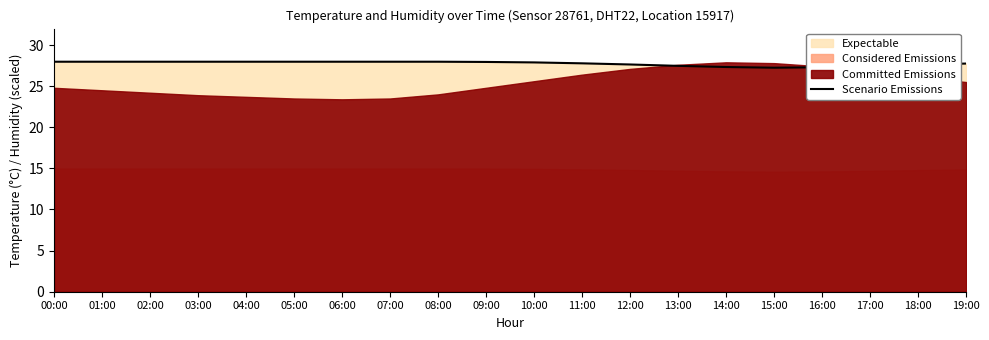

What is the sum of all values?

555.1